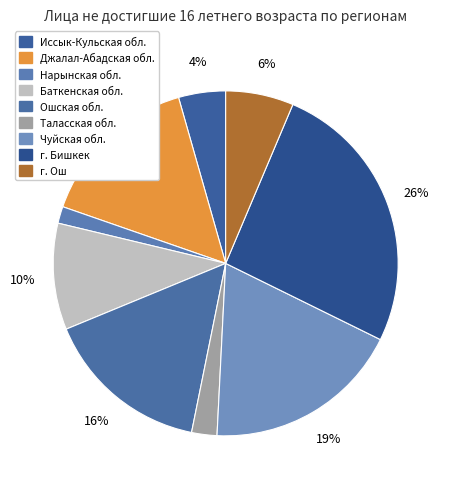

Count the number of slices in the pie.

9